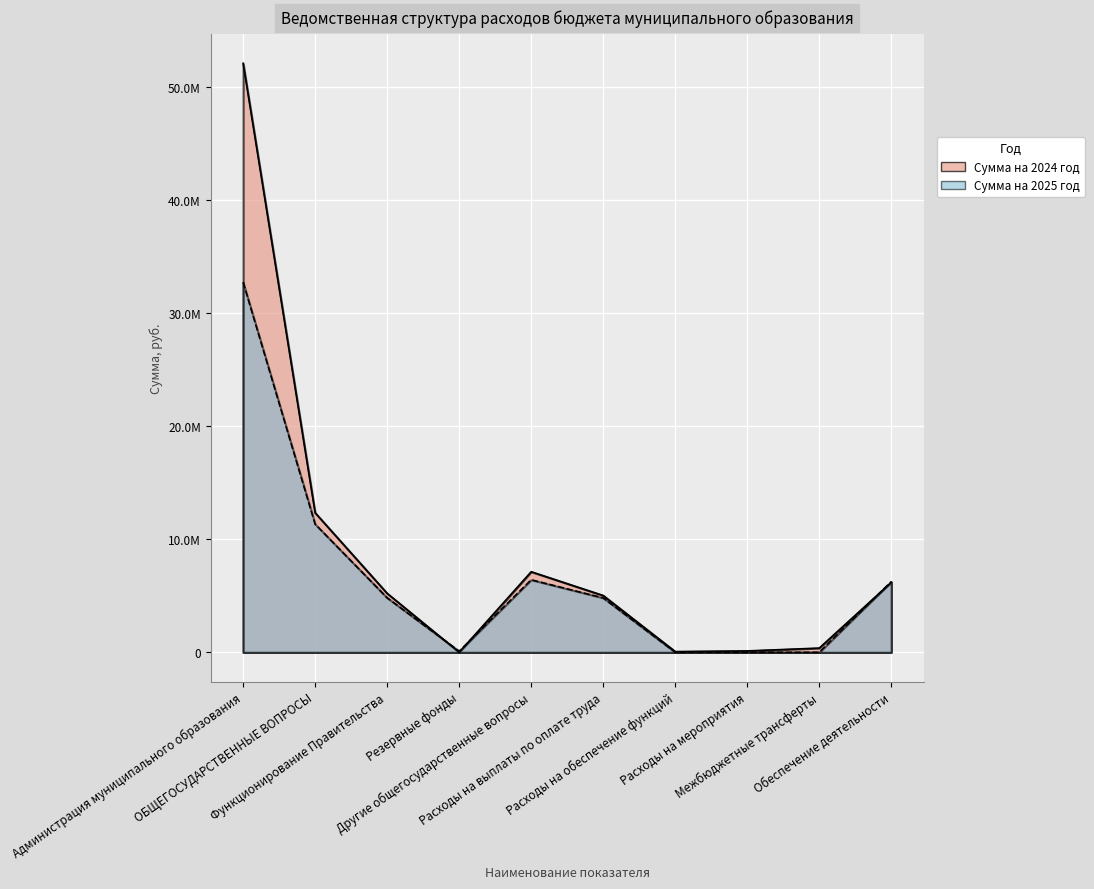

What is the label of the 10th point from the right?

Администрация муниципального образования